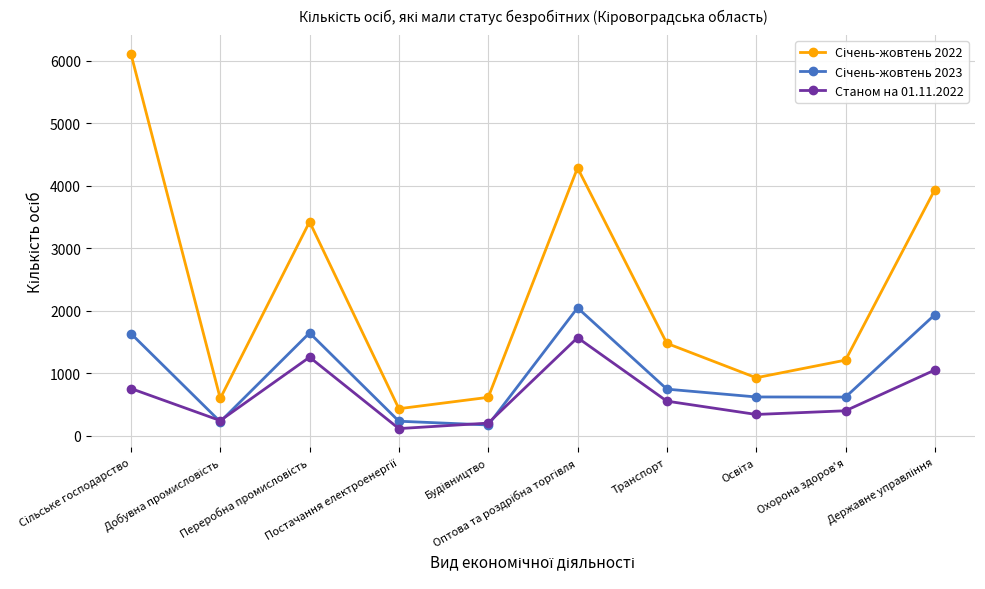

At how many categories does at least one series exceed 2751?

4